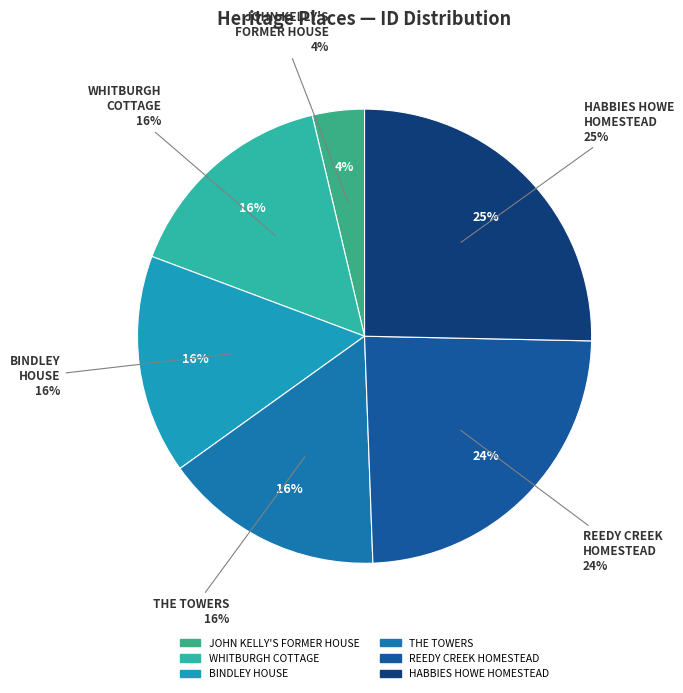

What percentage is NOT represented by THE TOWERS?

84.3%